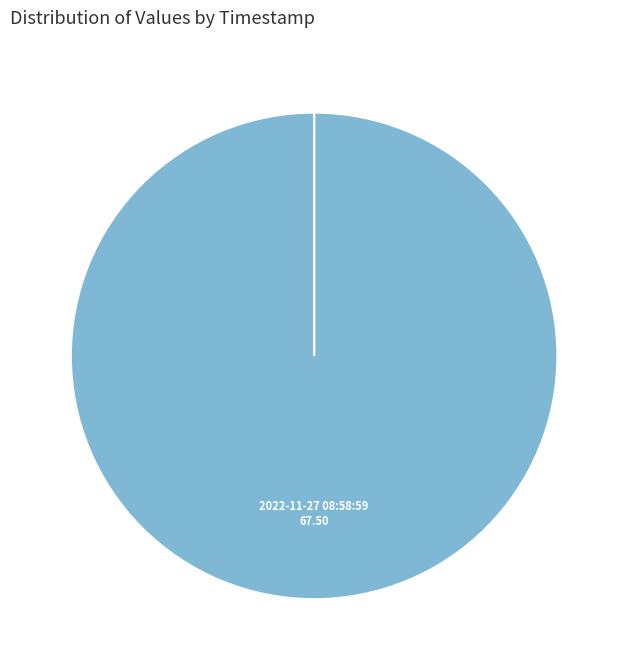

Between 2022-11-27T17:44:18.109Z and 2022-11-27T08:58:59.422Z, which is larger?

2022-11-27T08:58:59.422Z